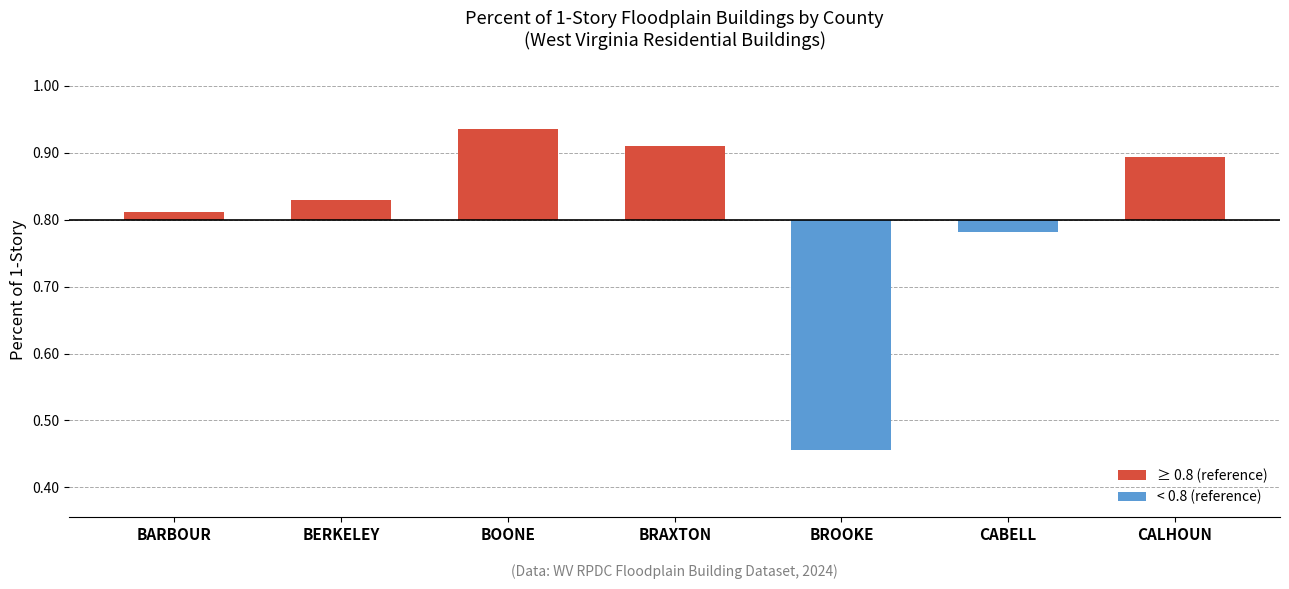

Rank the categories by value from lowest to highest.

BROOKE, CABELL, BARBOUR, BERKELEY, CALHOUN, BRAXTON, BOONE